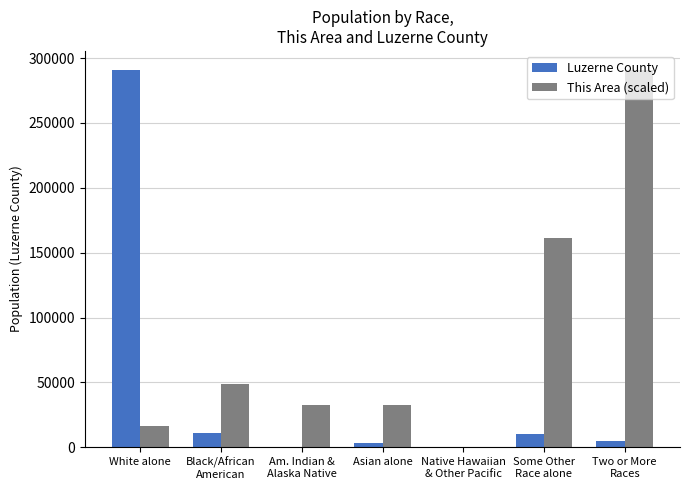

The This Area (scaled) series shows 16163.5 at White alone. True or false?

True